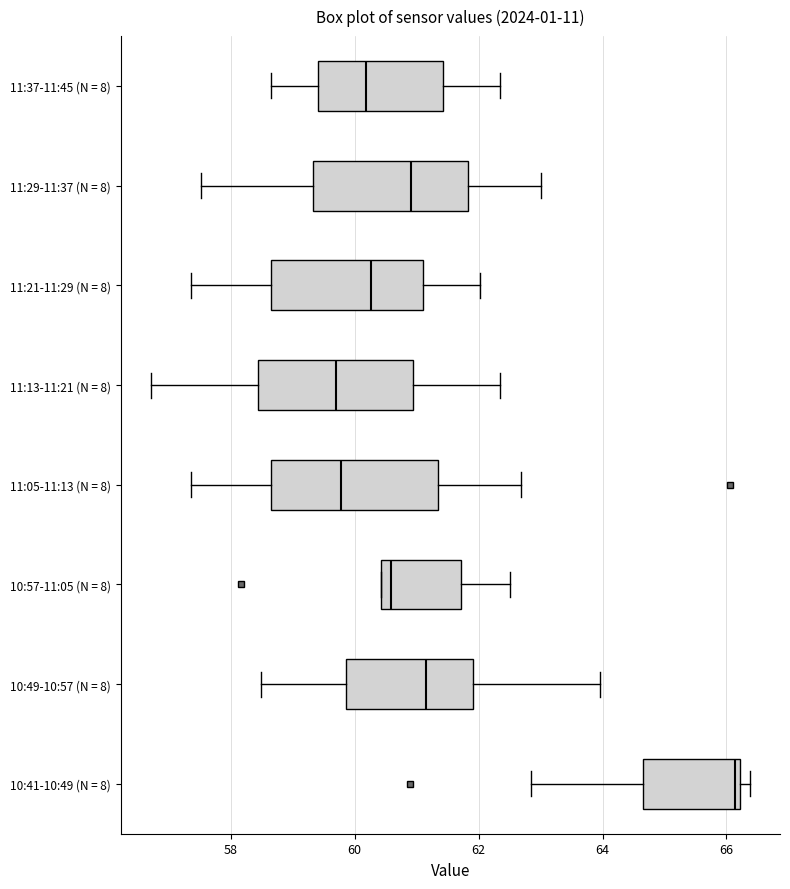

Reading bottom to top, read every box against the x-axis: the position of its median line, the range the box covers, and the ends of its whiskers. The values are not printed on the chart, so give them approximately, as read against the axis.

10:41-10:49 (N = 8): median 66.2 (just left of the box's right edge), box 64.6 to 66.2, whiskers 62.8 to 66.4
10:49-10:57 (N = 8): median 61.2, box 59.8 to 62.0, whiskers 58.4 to 64.0
10:57-11:05 (N = 8): median 60.6, box 60.4 to 61.8, whiskers 60.4 to 62.6
11:05-11:13 (N = 8): median 59.8, box 58.6 to 61.4, whiskers 57.4 to 62.6
11:13-11:21 (N = 8): median 59.6, box 58.4 to 61.0, whiskers 56.8 to 62.4
11:21-11:29 (N = 8): median 60.2, box 58.6 to 61.2, whiskers 57.4 to 62.0
11:29-11:37 (N = 8): median 61.0, box 59.4 to 61.8, whiskers 57.6 to 63.0
11:37-11:45 (N = 8): median 60.2, box 59.4 to 61.4, whiskers 58.6 to 62.4